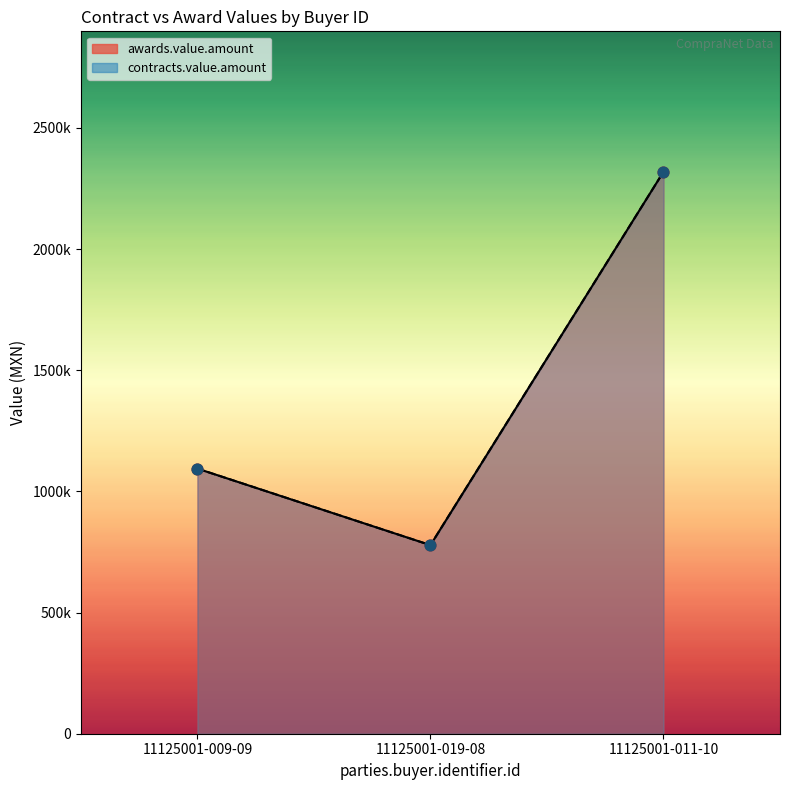

What is the total value across all series at 11125001-009-09?

2188000.0